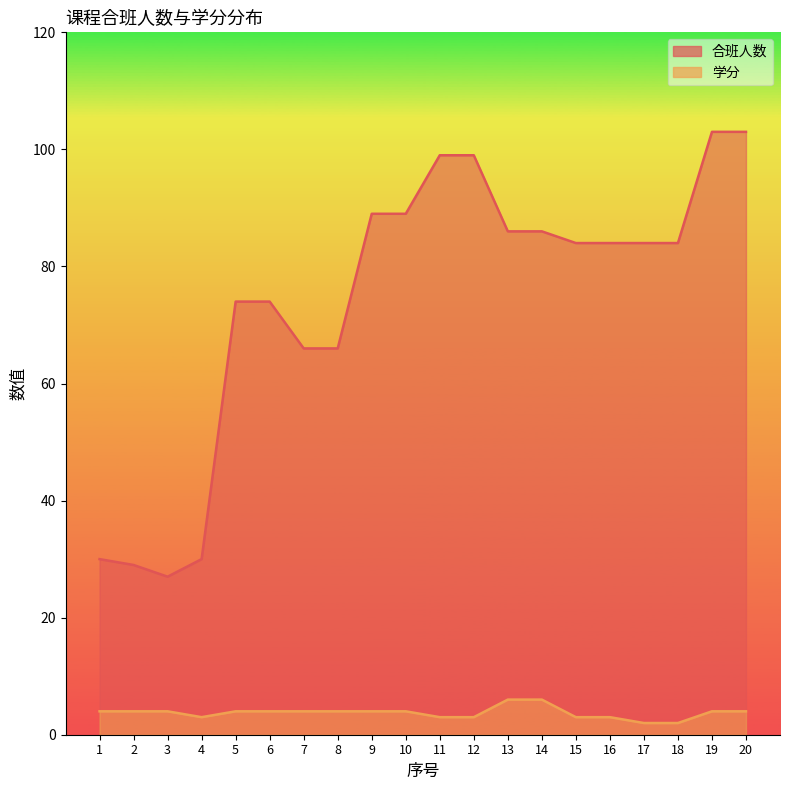

What are all the series names shown in the legend?

合班人数, 学分